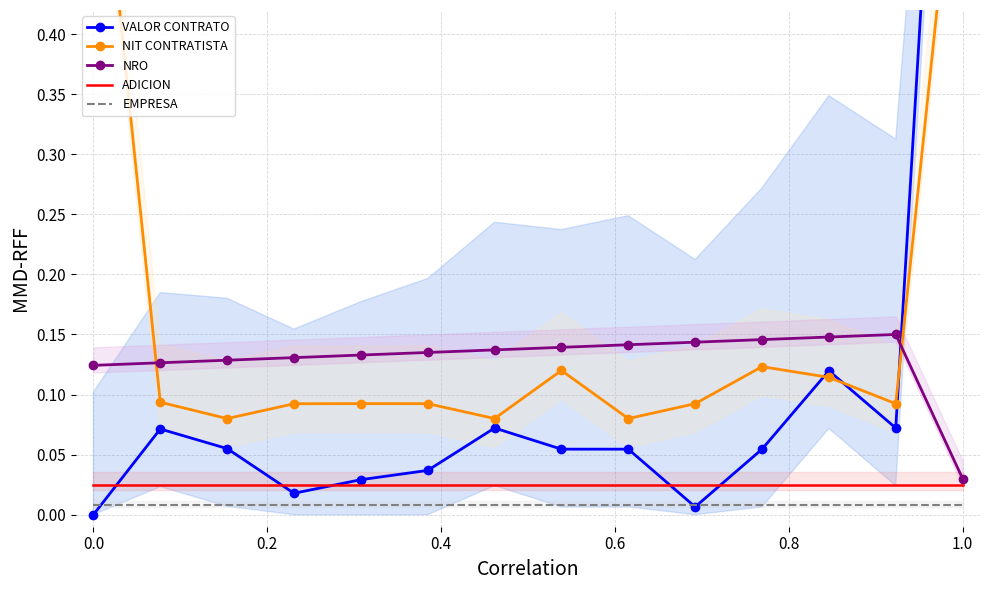

What is the value of the NRO point at the 1st from the left?

0.1